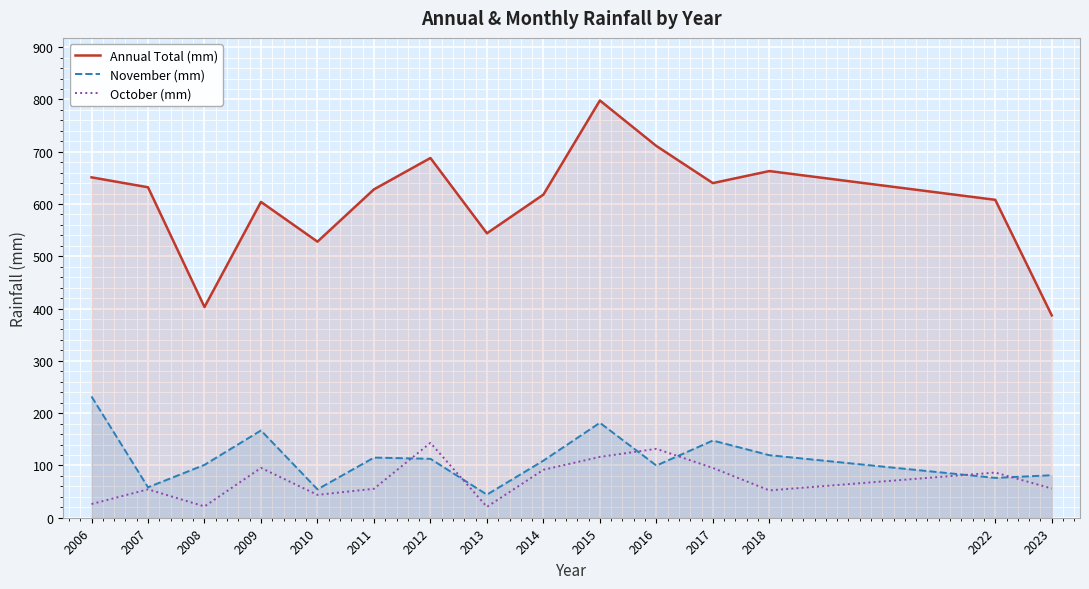

Which has a higher value, 2008 or 2007?

2007